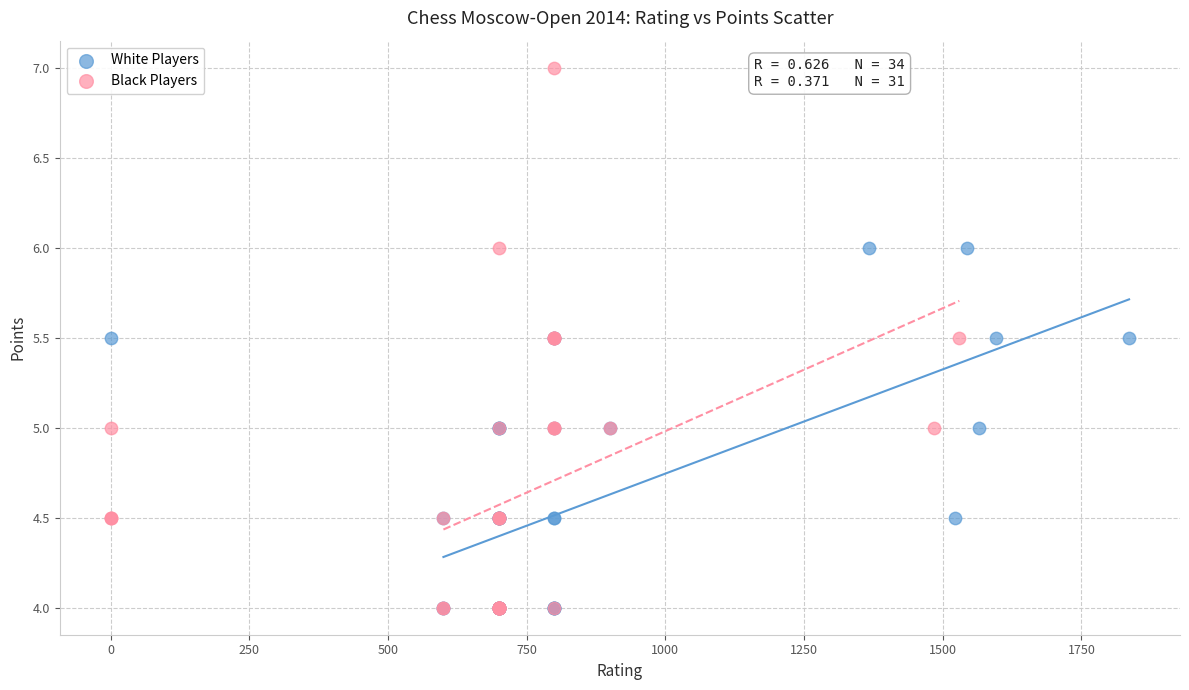

Which series has the widest spread of Y values?

Black Players